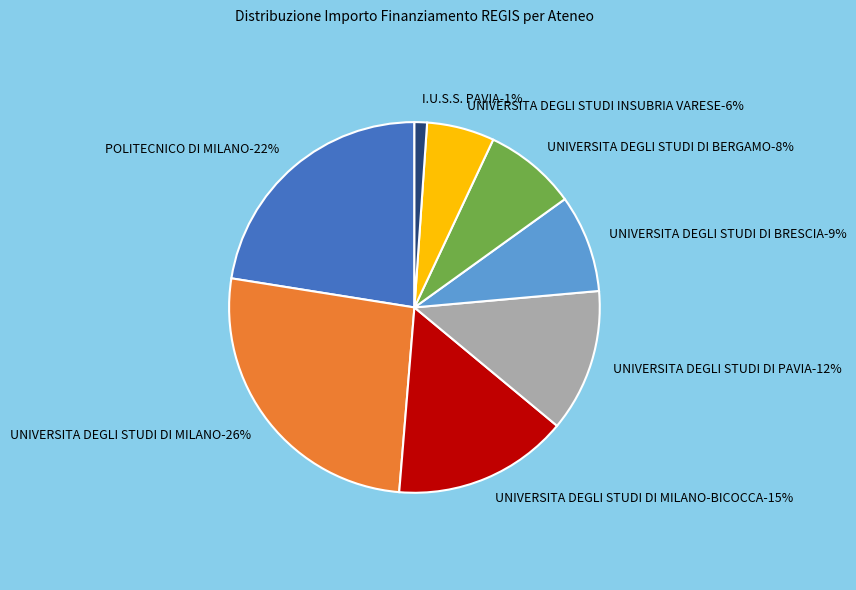

To the nearest percent, what is the difference between the UNIVERSITA DEGLI STUDI DI BERGAMO and UNIVERSITA DEGLI STUDI DI PAVIA slice percentages?

4%